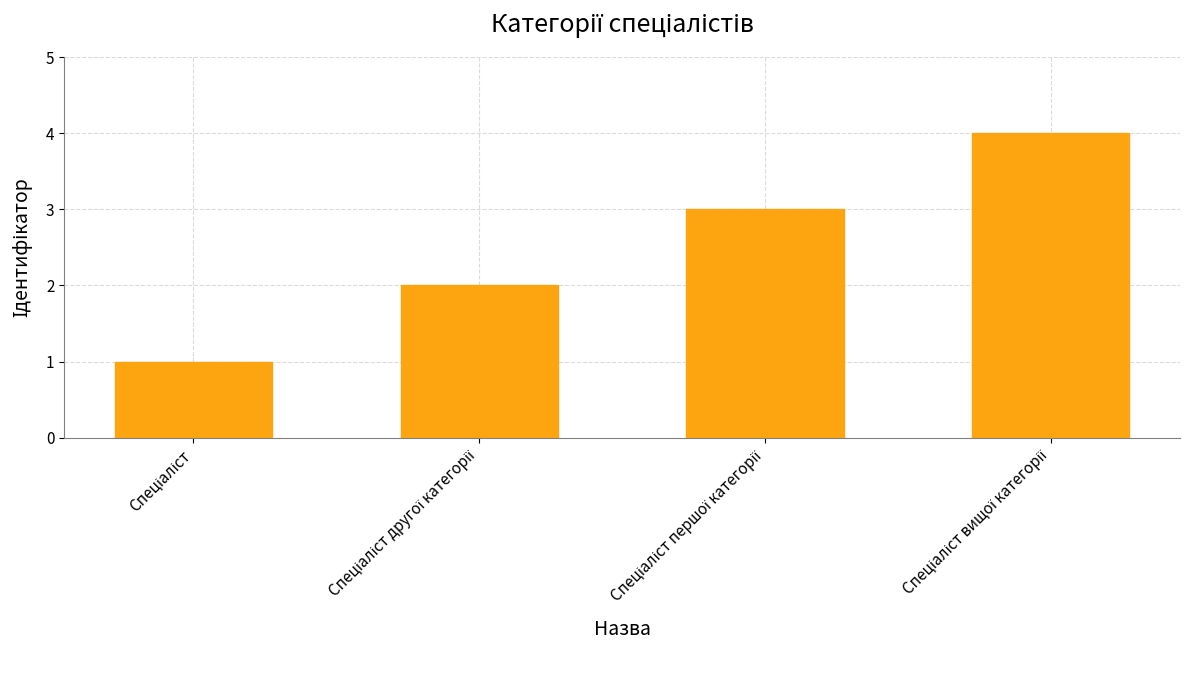

What is the difference between the maximum and minimum values?

3